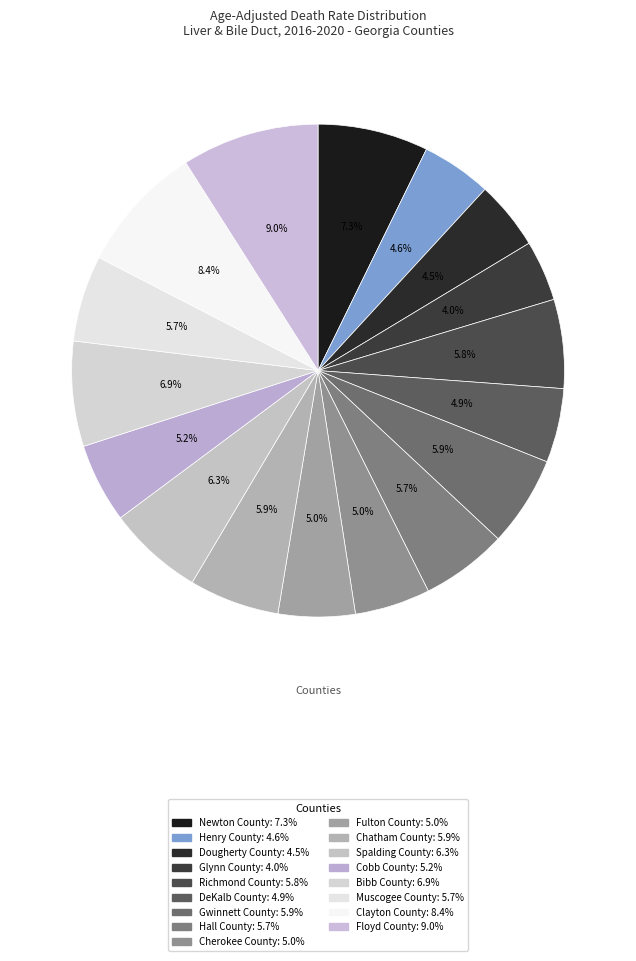

What is the total percentage of Spalding County and DeKalb County?

11.1%